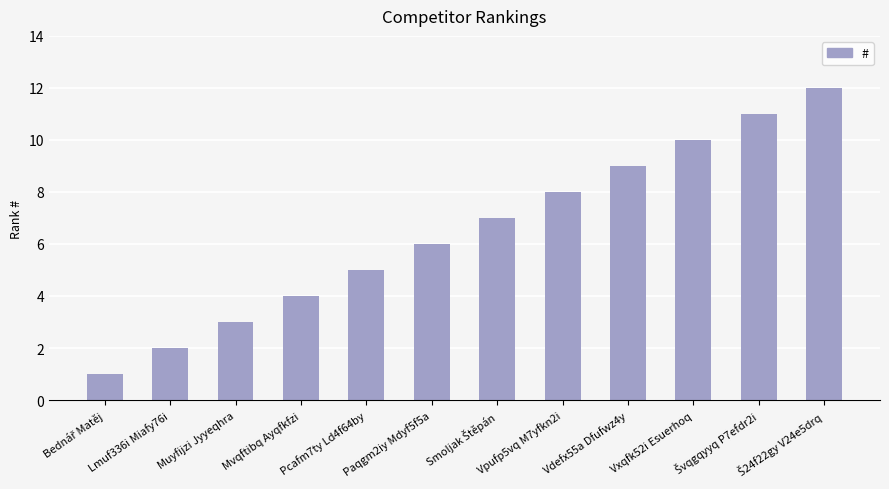

What is the change in value from Paqgm2iy Mdyf5f5a to Vpufp5vq M7yfkn2i?

+2